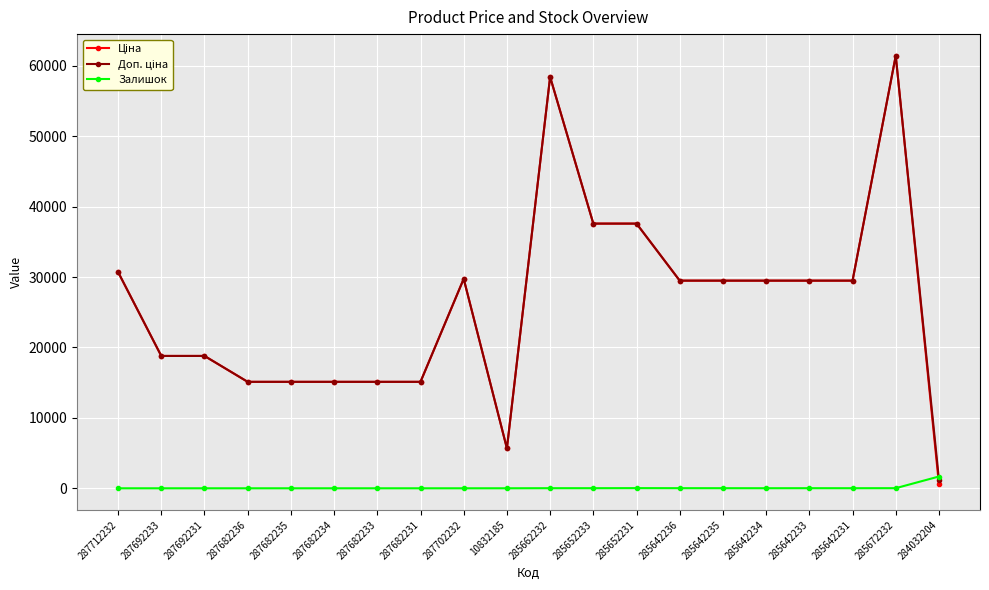

How many distinct data groups are displayed?

3